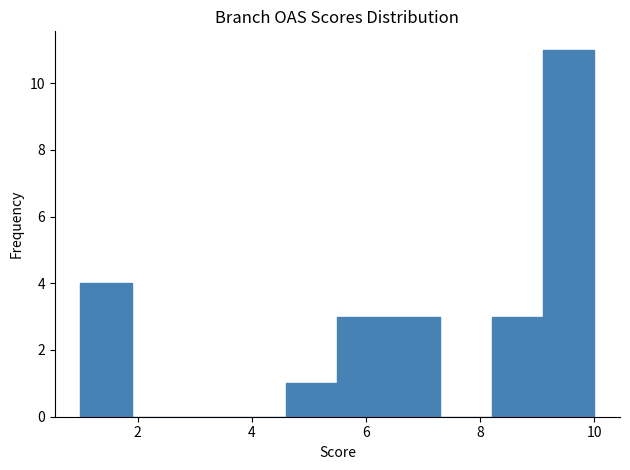

How tall is the bar that spans 8.2 to 9.1 on the x-axis? Neither the bar edges nor the heights are printed on the chart, so give them approximately, as read against the axes.

3